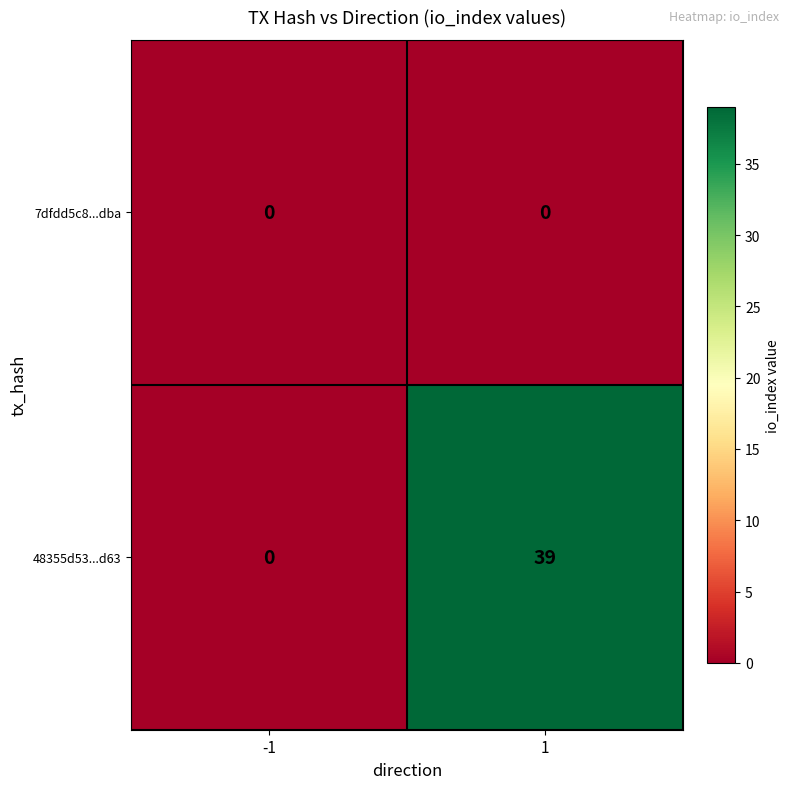

Rank the series by their maximum value, from lowest to highest.

7dfdd5c8...dba, 48355d53...d63